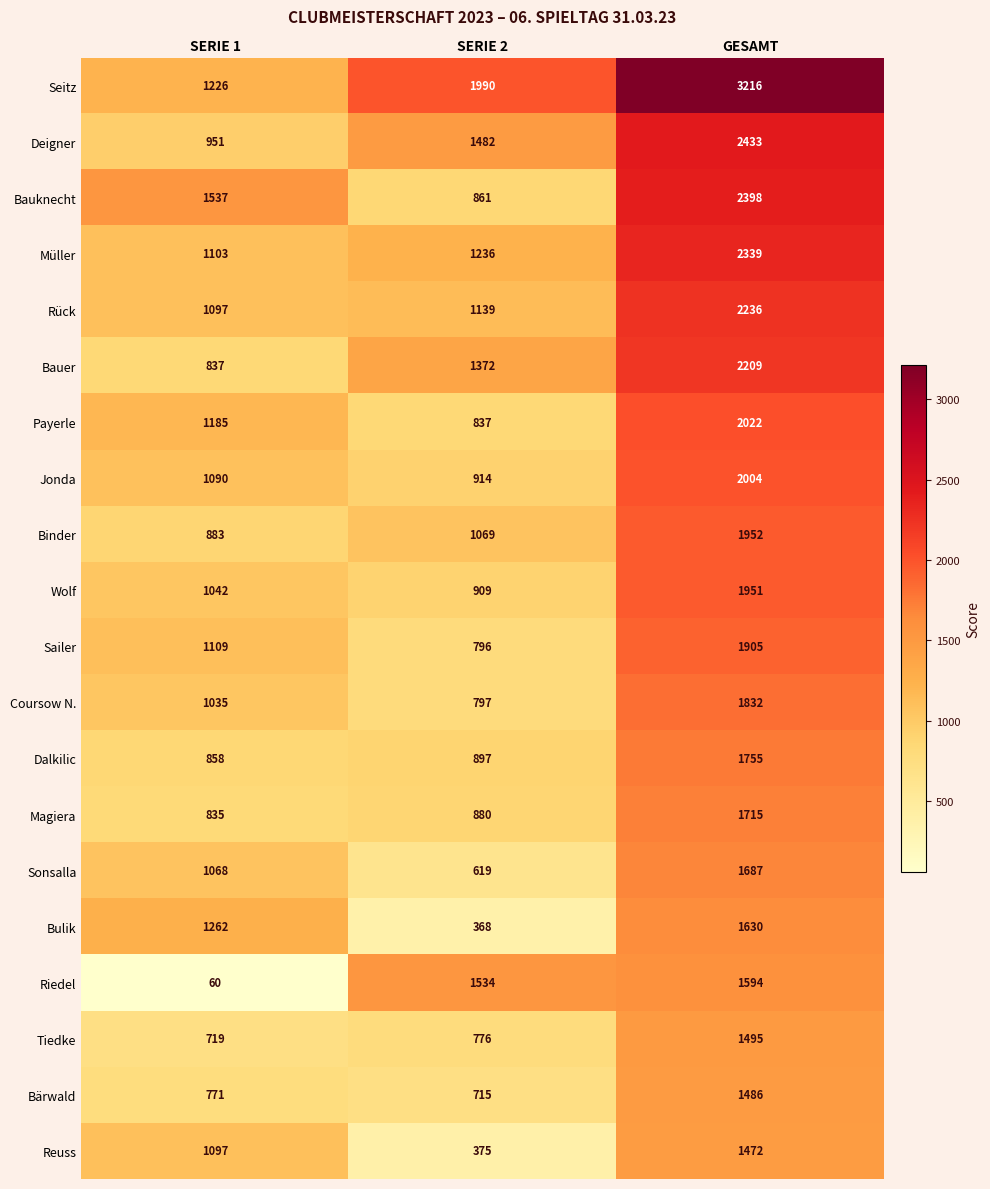

What is the minimum value for Seitz?

1226